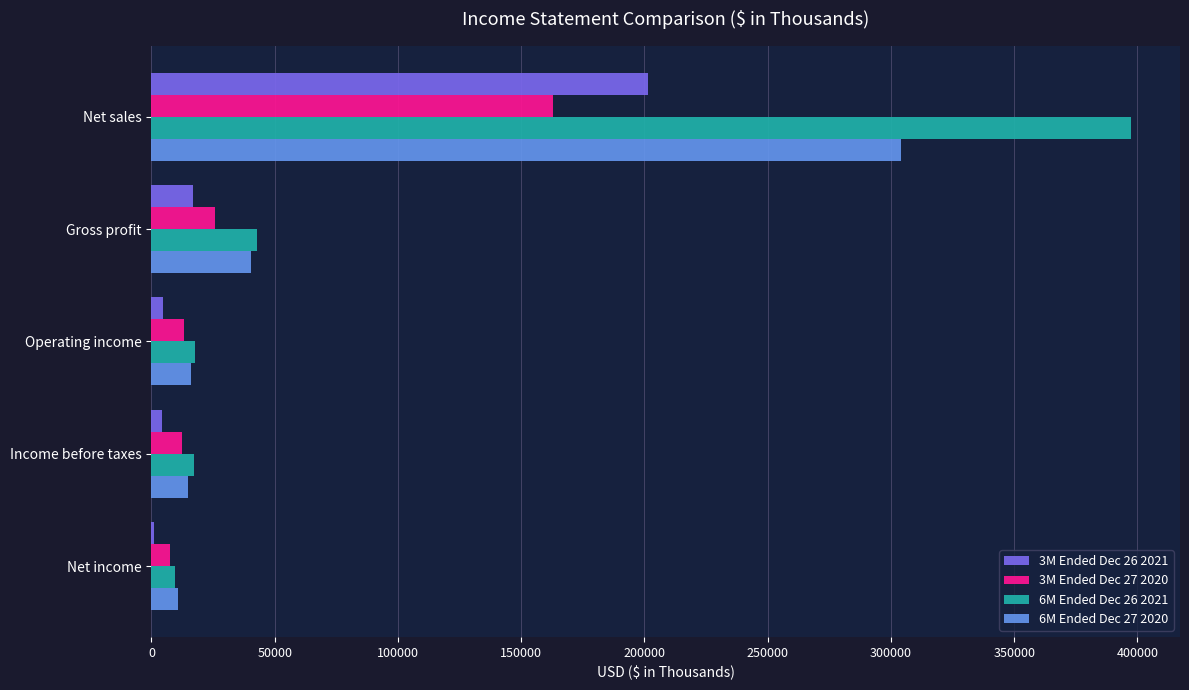

What is the total value across all series at Net sales?

1065869